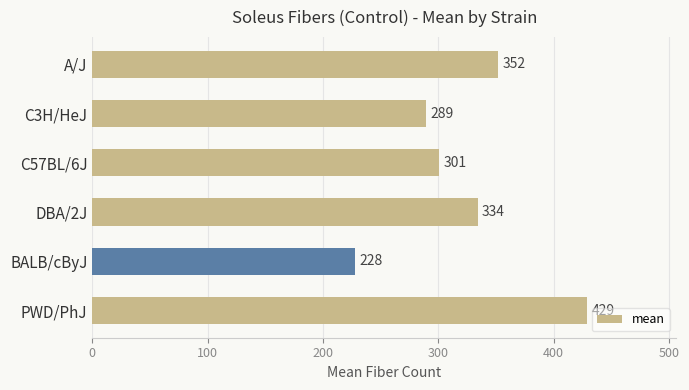

What is the label of the 3rd bar from the top?

C57BL/6J